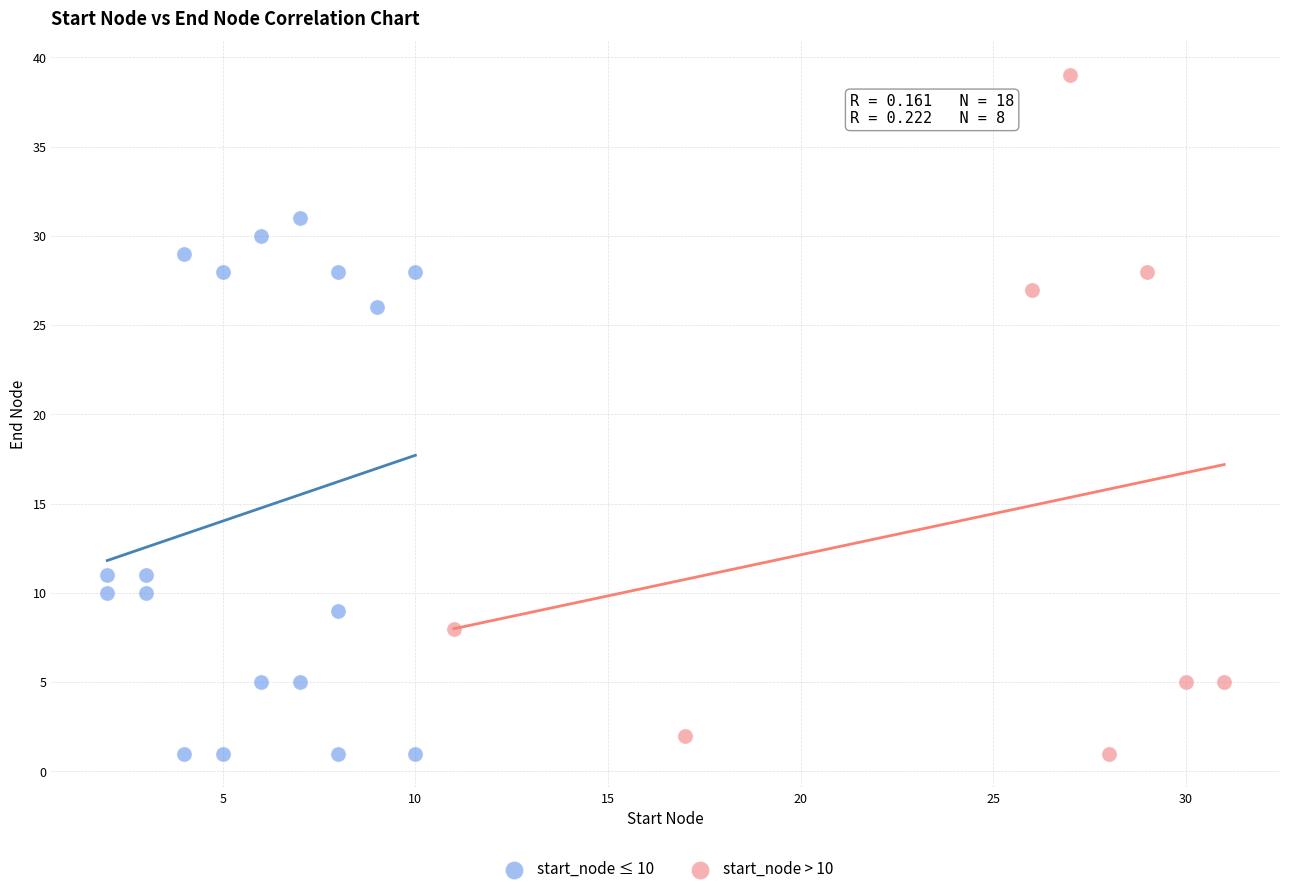

Which series has the largest Y range (max minus min)?

start_node > 10